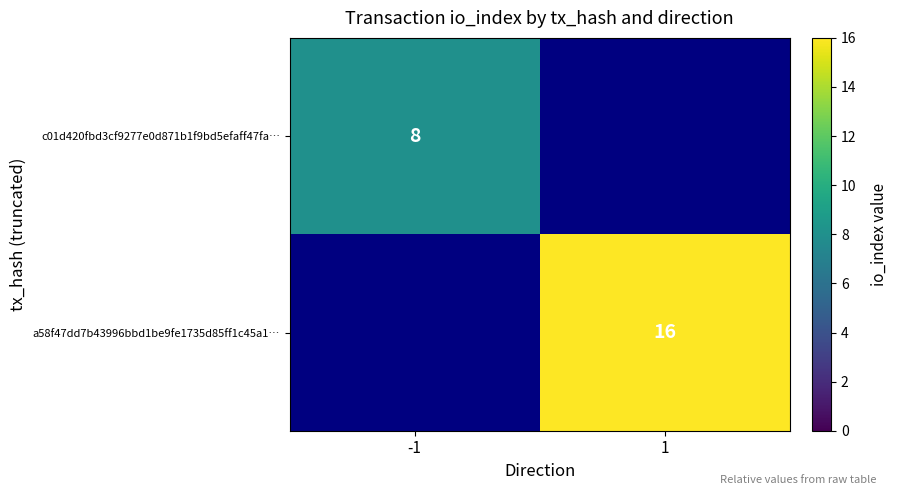

Between -1 and 1, which is larger?

1